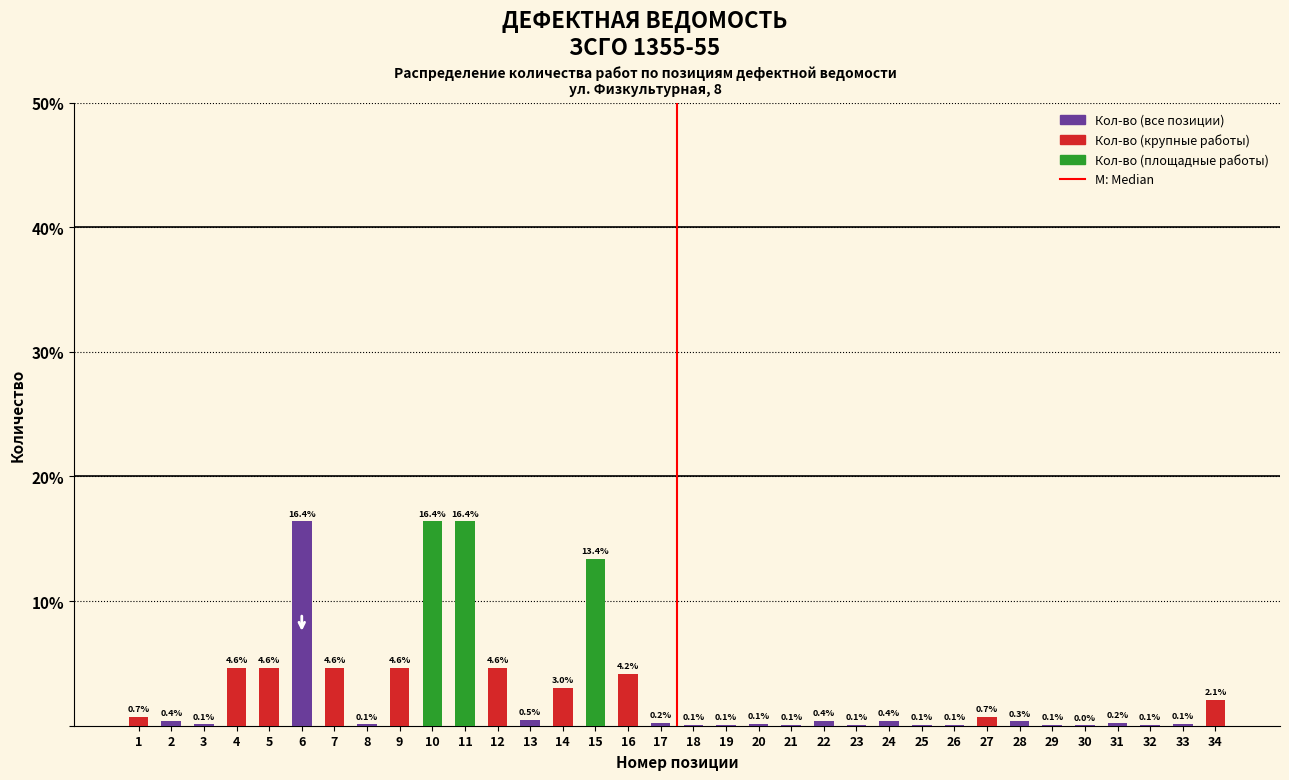

Which has a higher value, 6 or 1?

6